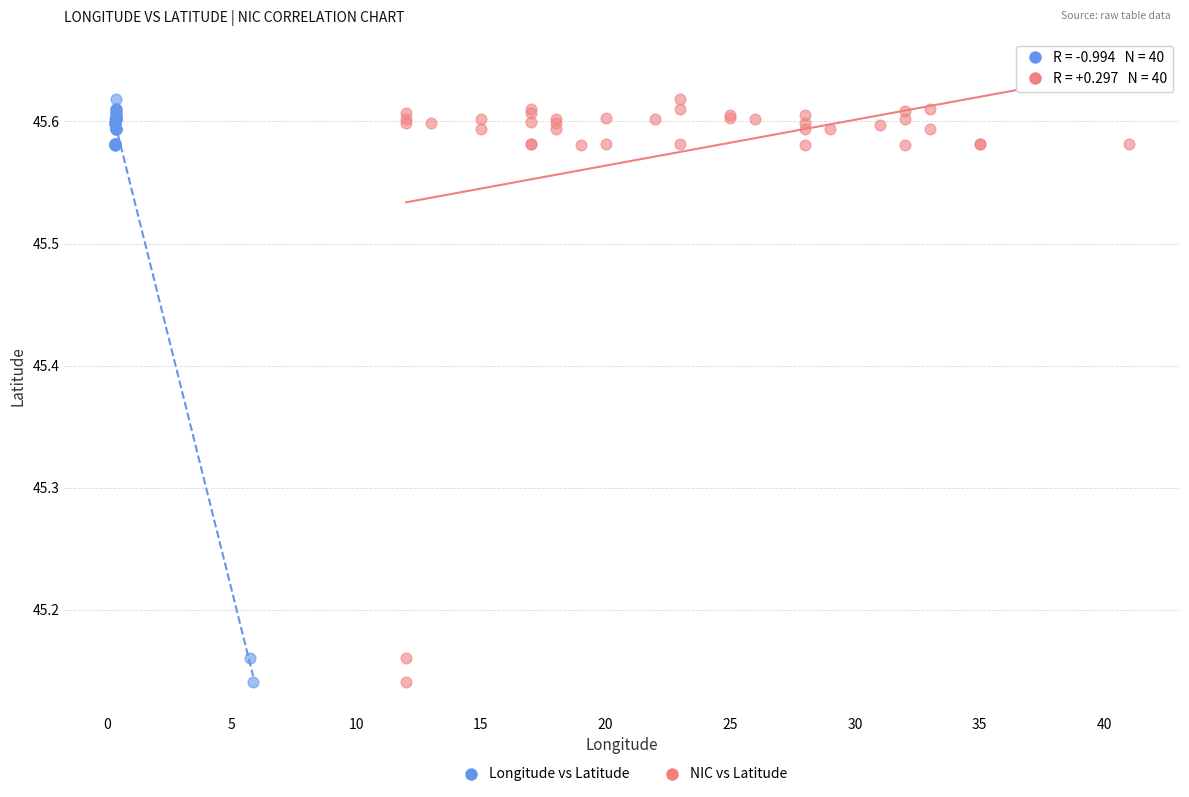

What are all the series names shown in the legend?

Longitude vs Latitude, NIC vs Latitude